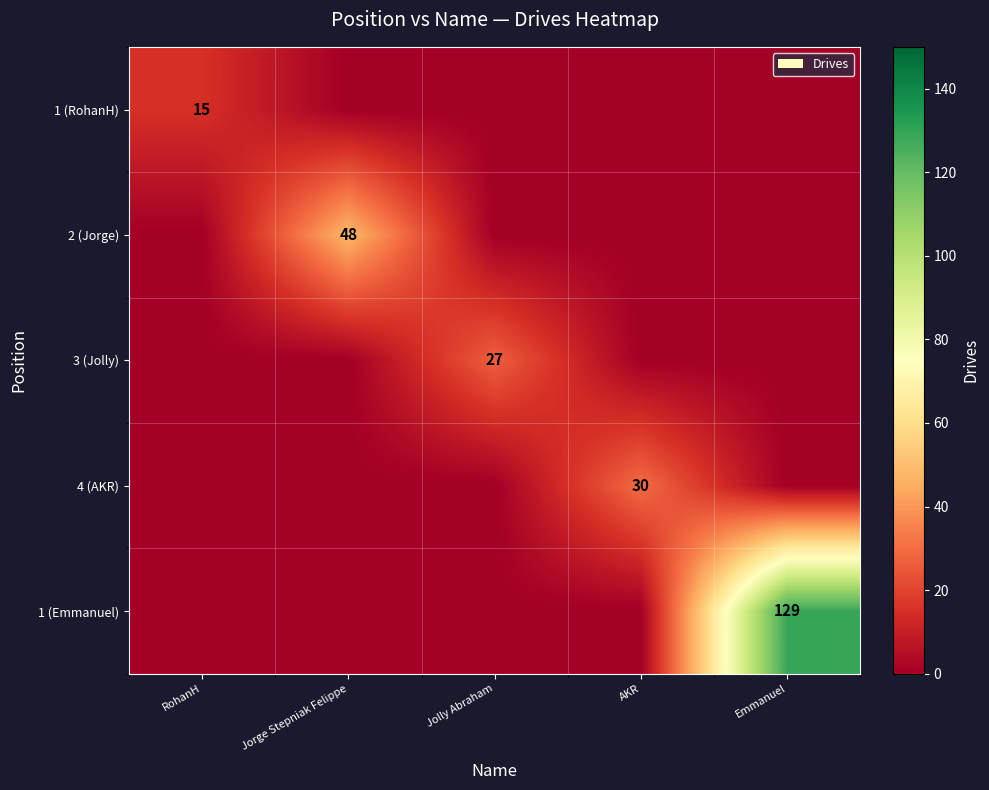

The value of 1 (Emmanuel) at Emmanuel is 129. True or false?

True